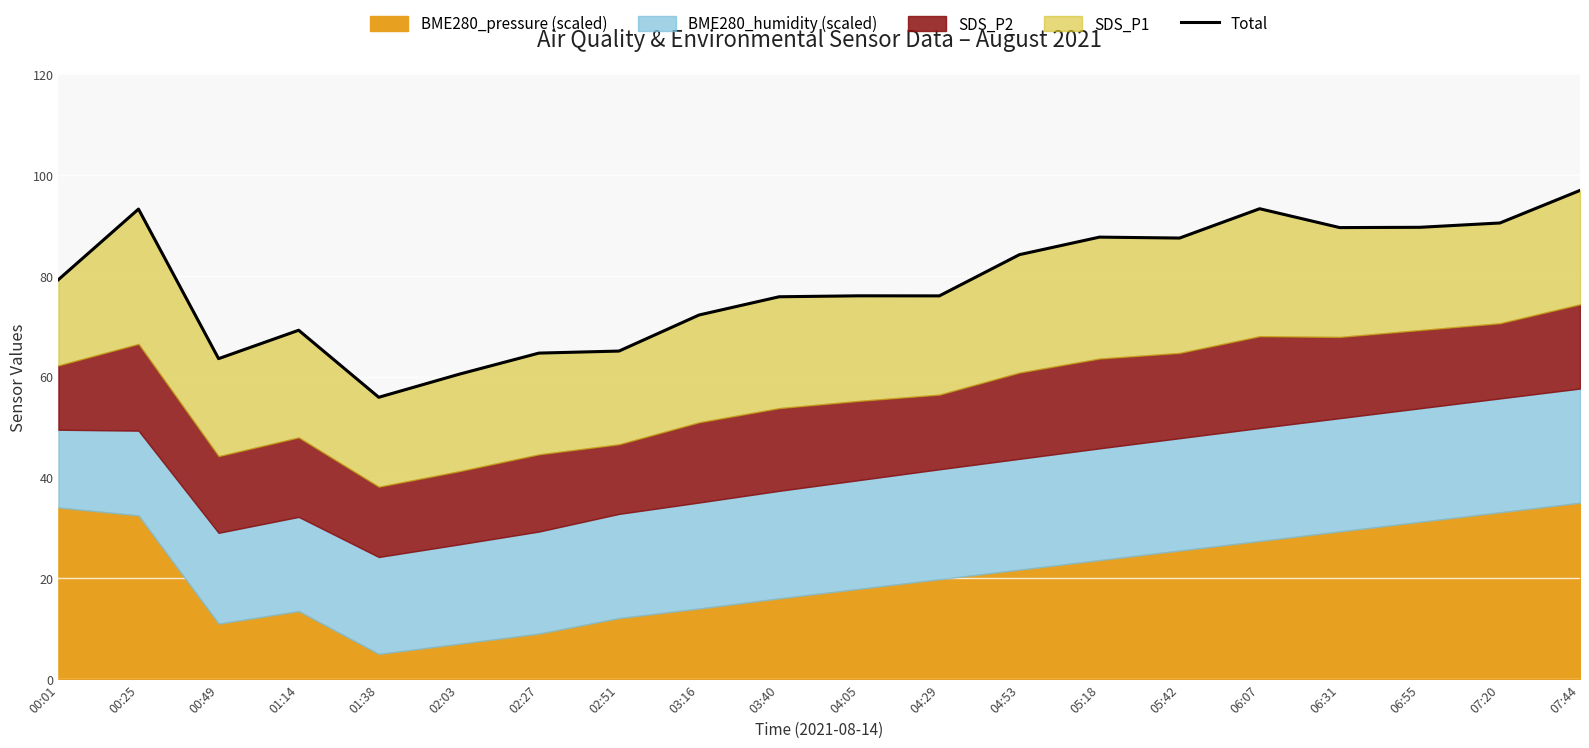

What is the smallest value displayed?

55.9